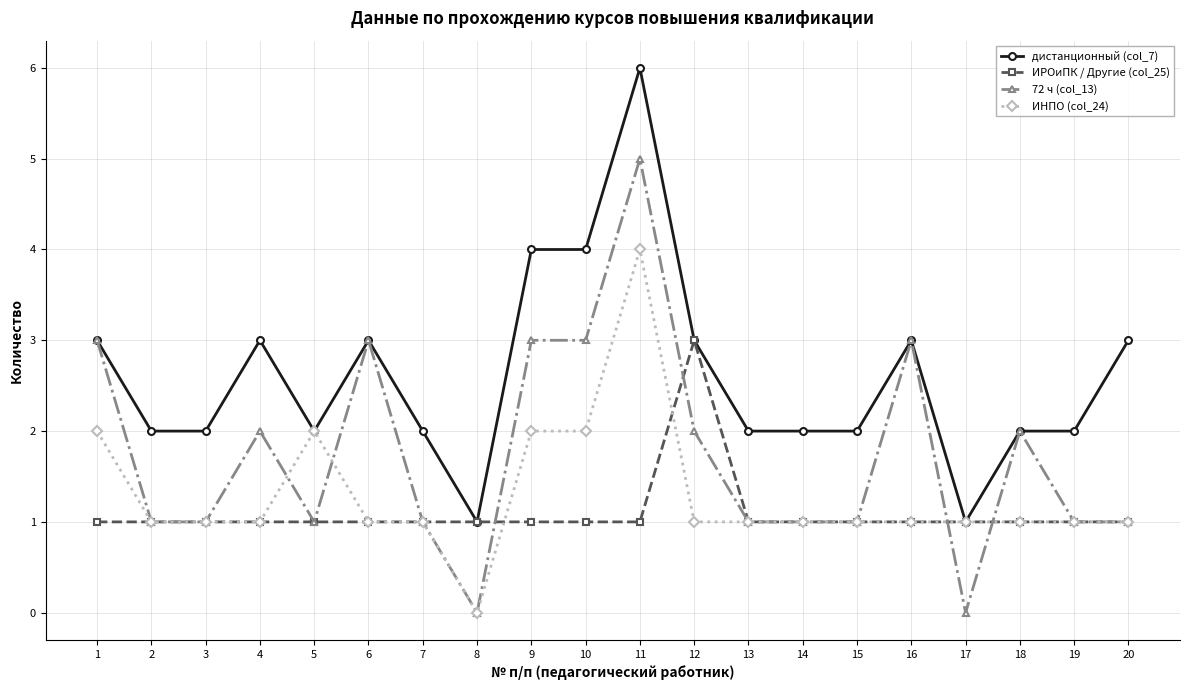

At which label does дистанционный (col_7) reach its peak?

11